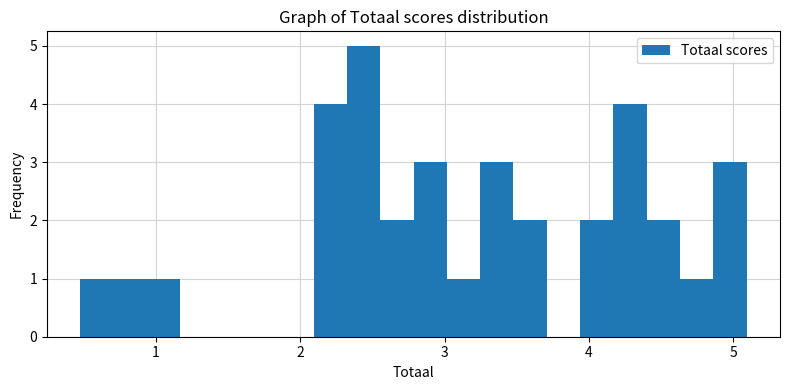

Read against the x-axis, roughly where is the centre of the tallest bar?

2.4